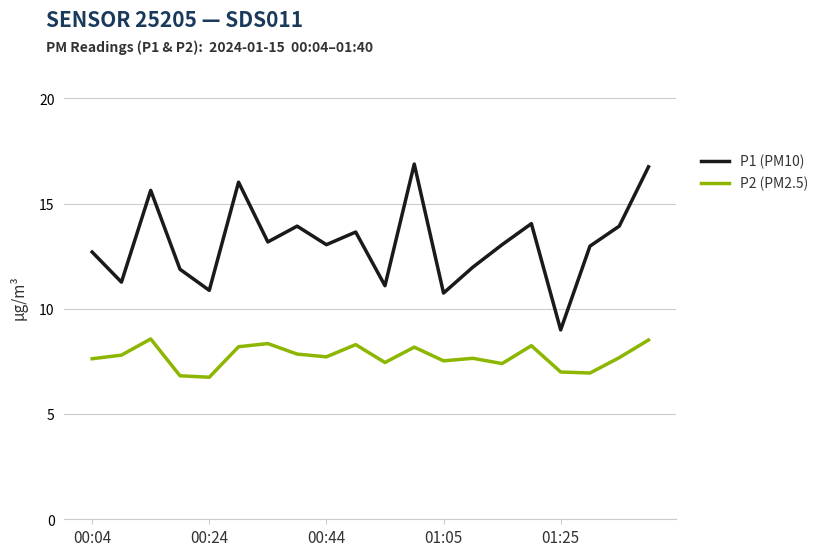

What is the difference between the maximum and minimum values in the P2 (PM2.5) series?

1.8